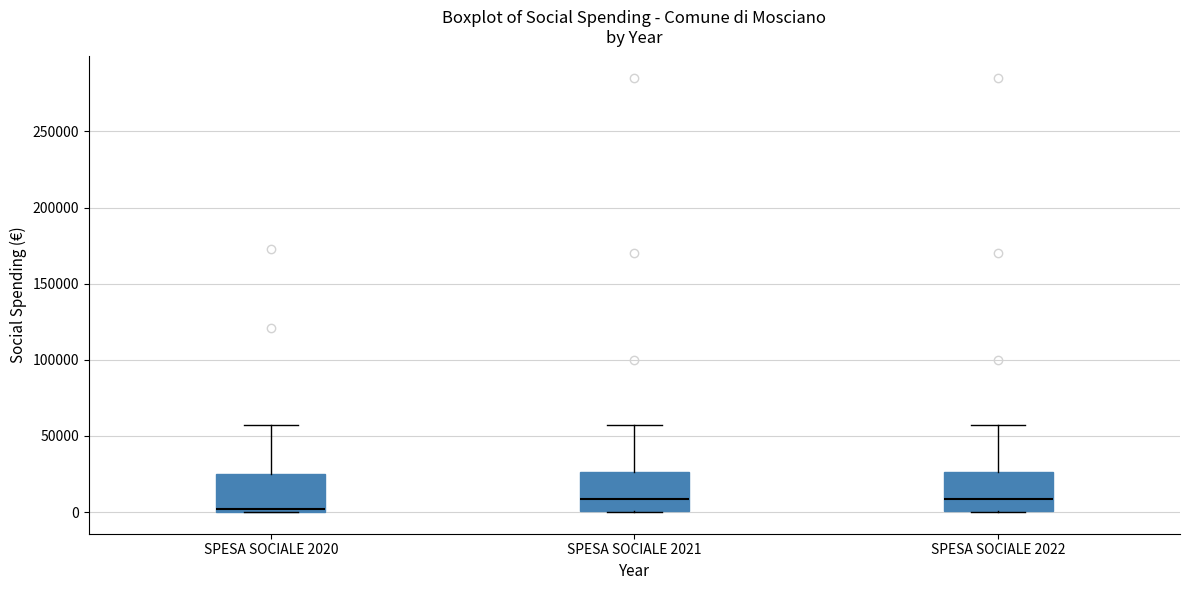

Reading left to right, read every box against the y-axis: the position of its median line, the range the box covers, and the ends of its whiskers. The values are not printed on the chart, so give them approximately, as read against the axis.

SPESA SOCIALE 2020: median 0 (just above the box's lower edge), box 0 to 25000, whiskers 0 to 55000
SPESA SOCIALE 2021: median 10000, box 0 to 25000, whiskers 0 to 55000
SPESA SOCIALE 2022: median 10000, box 0 to 25000, whiskers 0 to 55000